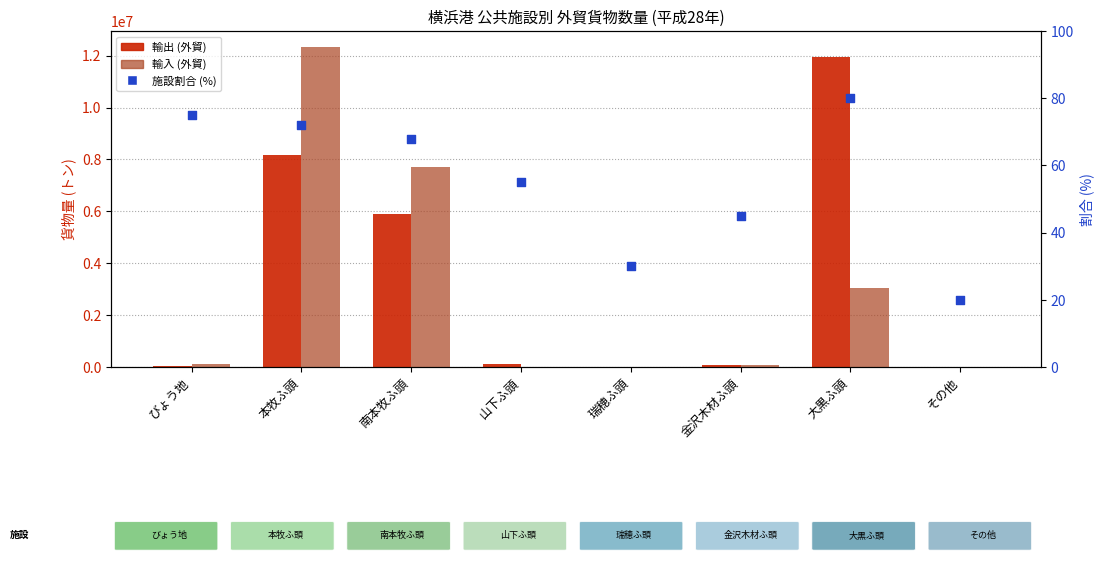

Which series contains the highest Y value?

輸入 (外貿)